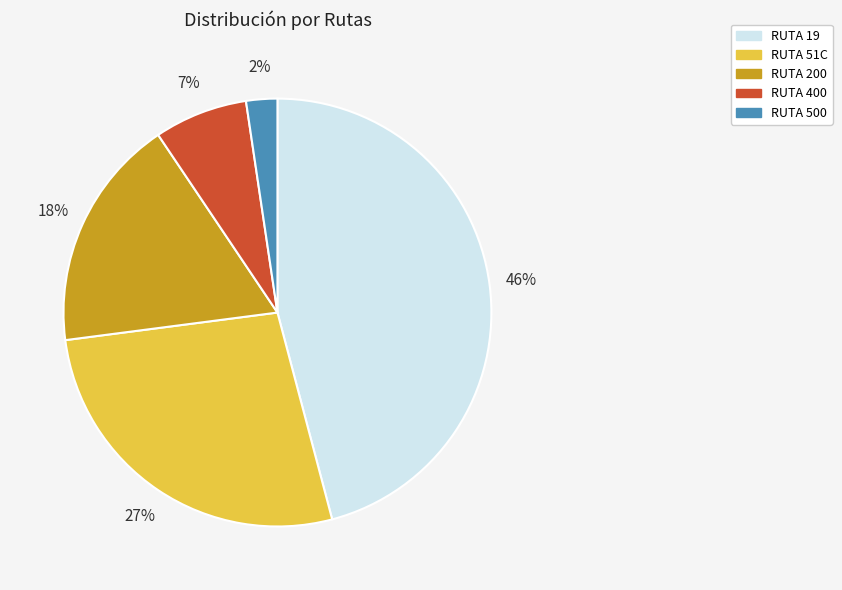

To the nearest percent, what percentage of the pie is RUTA 51C?

27%